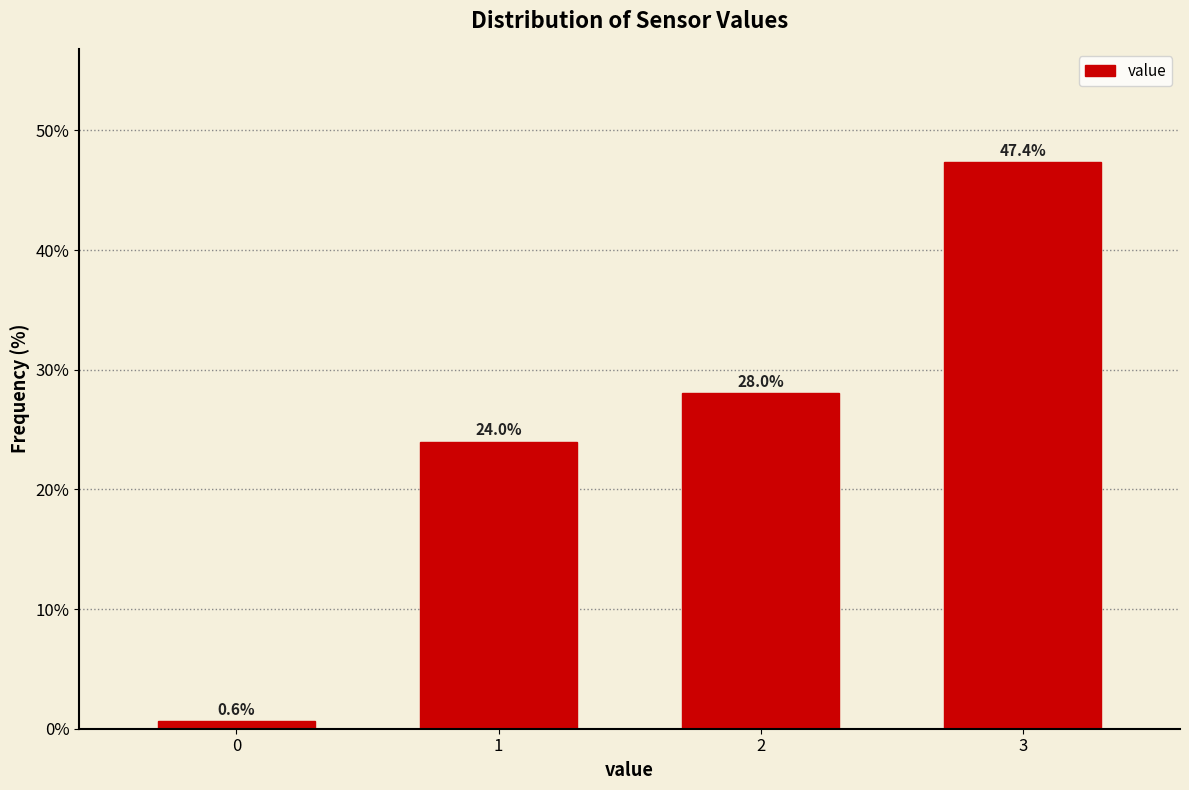

Reading left to right, extract all data points from this chart.

0.6	24.0	28.0	47.4